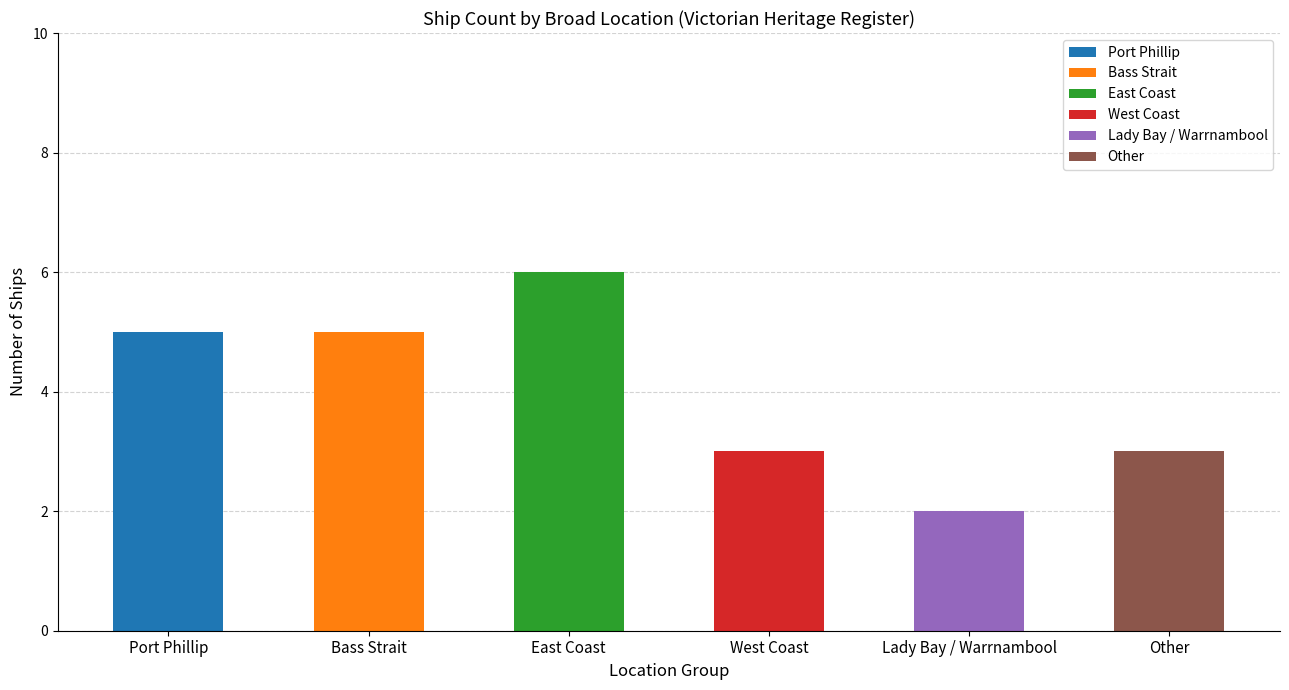

The value at Lady Bay / Warrnambool is 3. True or false?

False